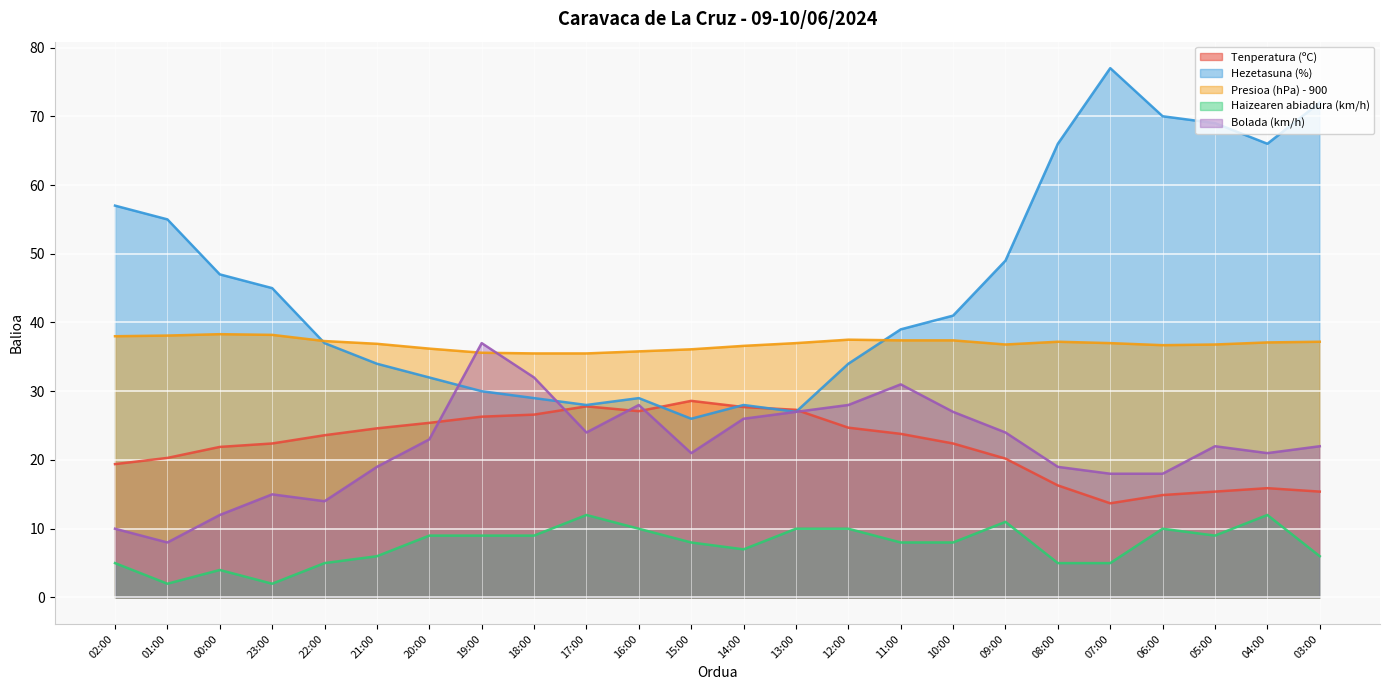

What is the maximum value for Hezetasuna (%)?

77.0